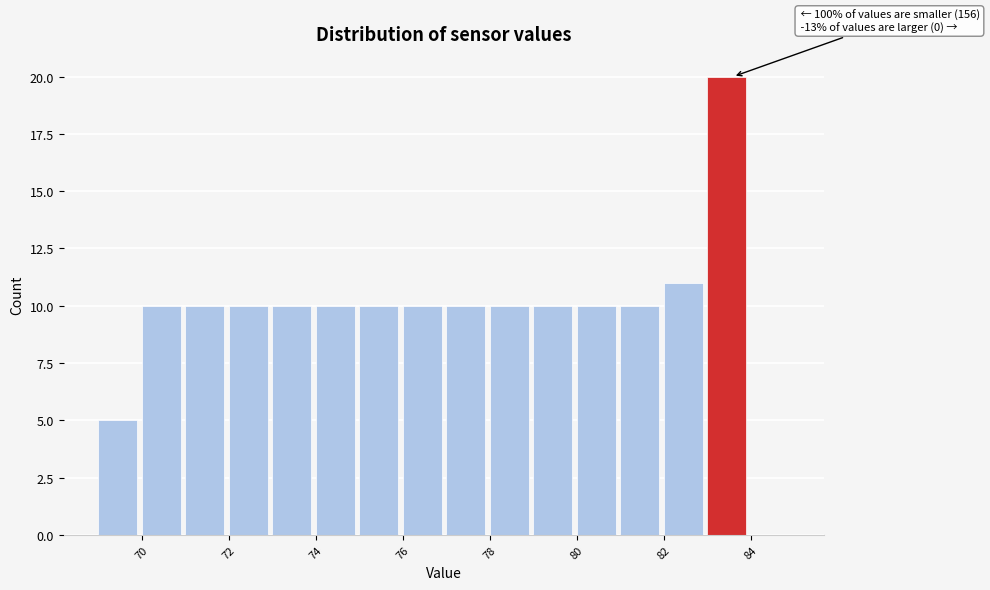

Which range on the x-axis has the tallest bar?

83 to 84